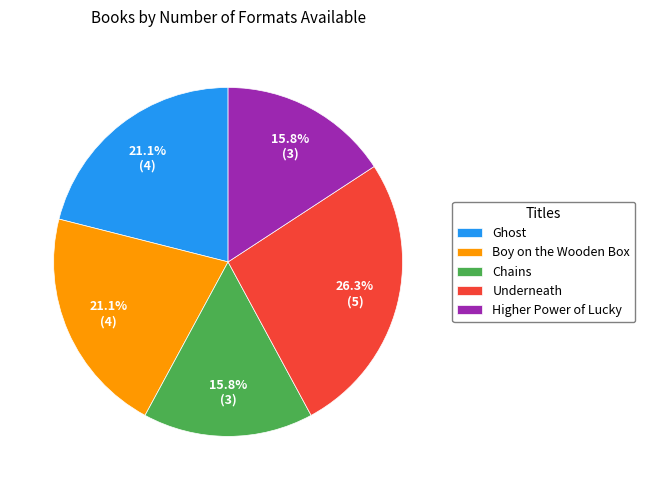

Between Chains and Underneath, which is larger?

Underneath